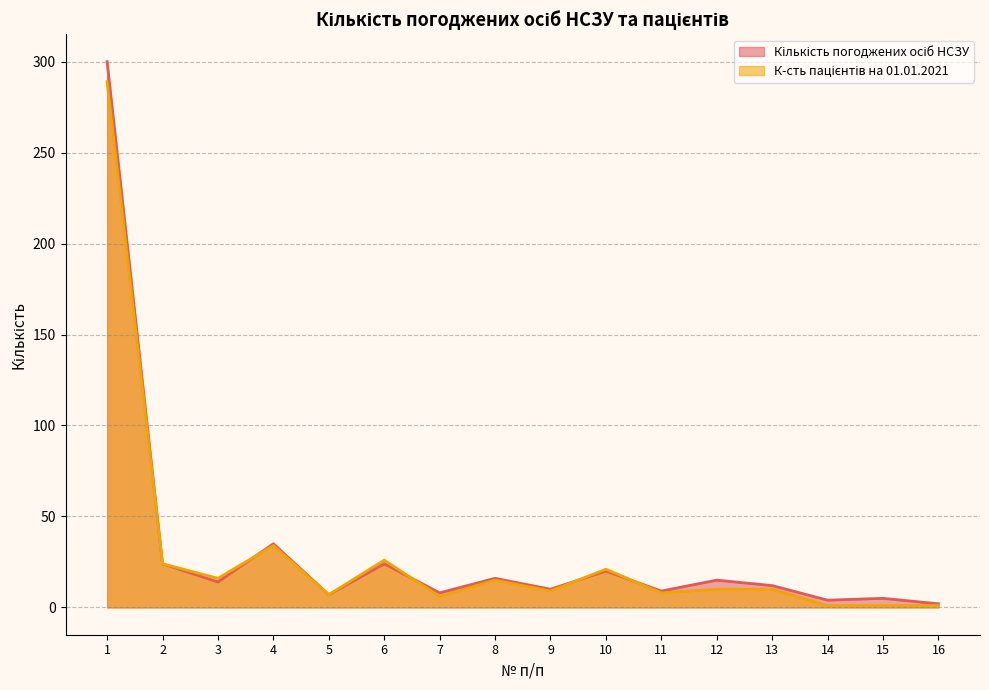

What is the total value across all series at 9?

19